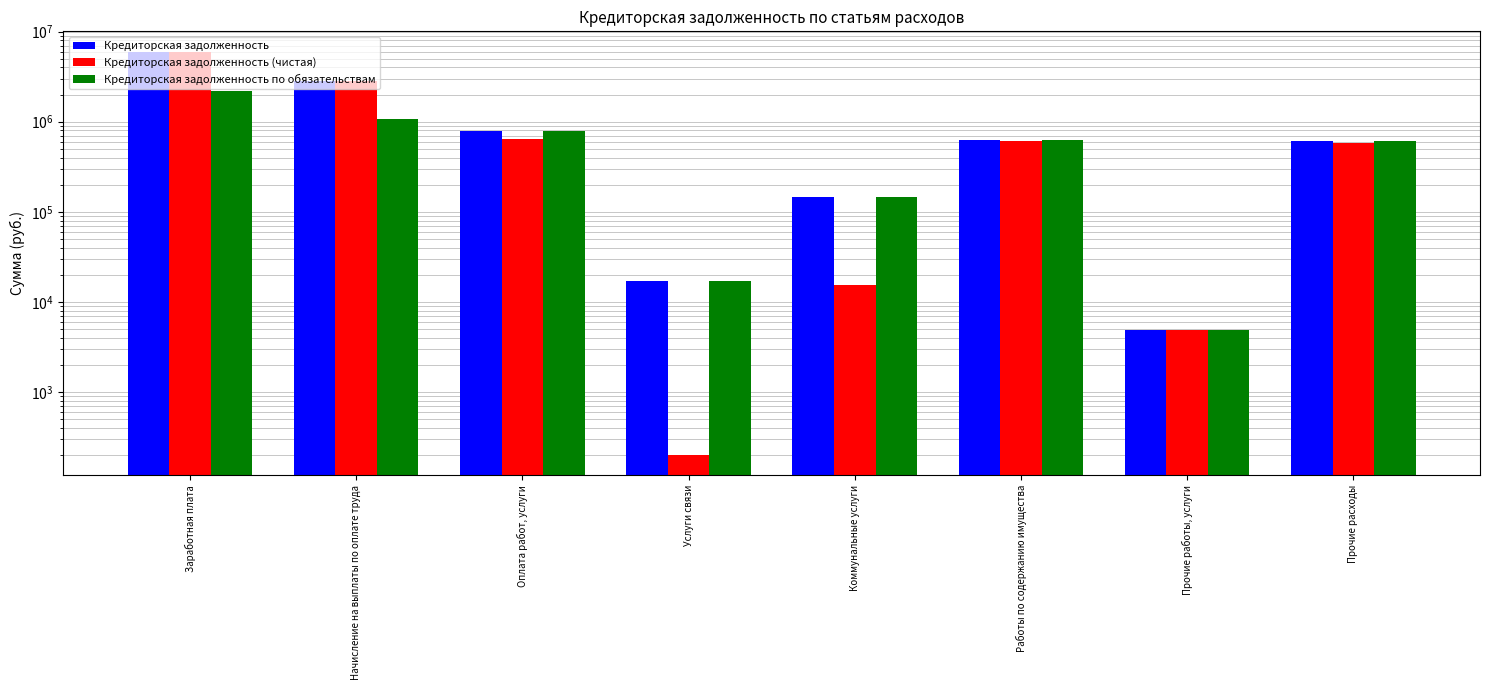

What is the sum of all Кредиторская задолженность (чистая) values?

10665033.4